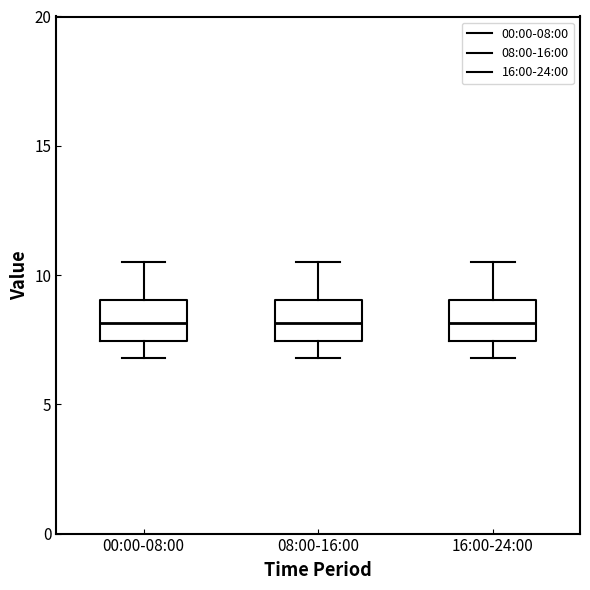

Reading left to right, read every box against the y-axis: the position of its median line, the range the box covers, and the ends of its whiskers. The values are not printed on the chart, so give them approximately, as read against the axis.

00:00-08:00: median 8.0, box 7.5 to 9.0, whiskers 7.0 to 10.5
08:00-16:00: median 8.0, box 7.5 to 9.0, whiskers 7.0 to 10.5
16:00-24:00: median 8.0, box 7.5 to 9.0, whiskers 7.0 to 10.5